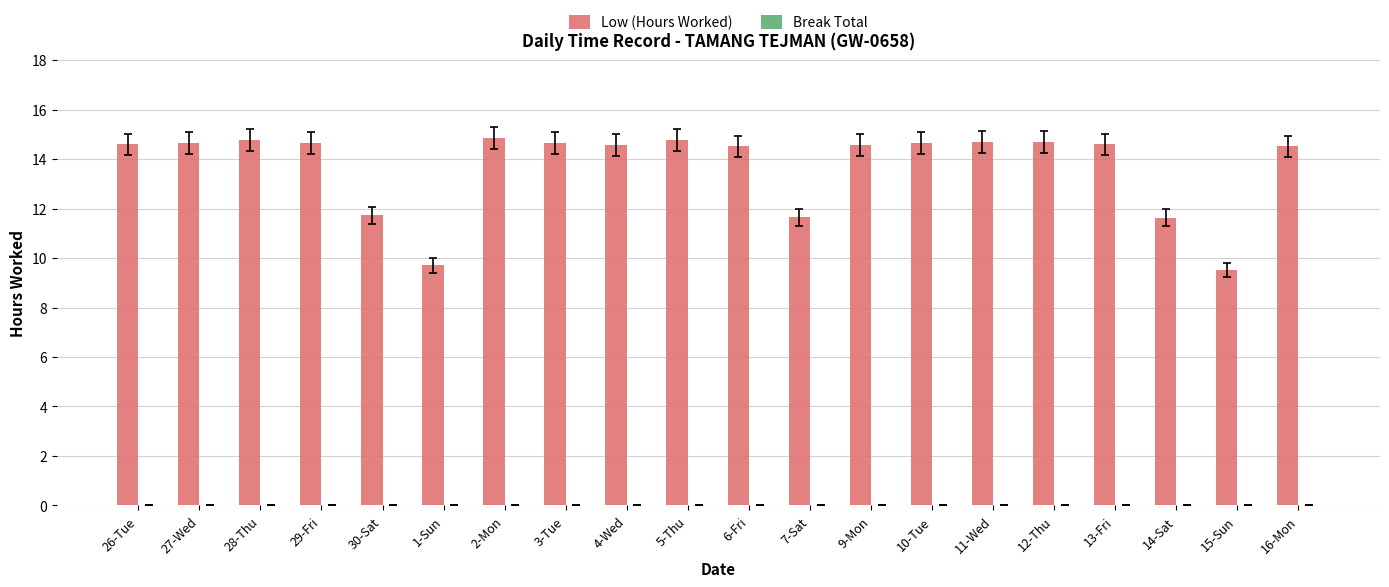

What is the label of the 5th bar from the right?

12-Thu